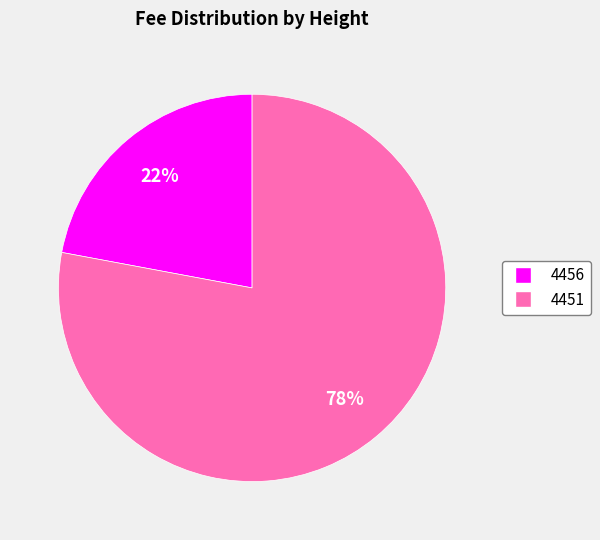

Which category accounts for the majority?

4451